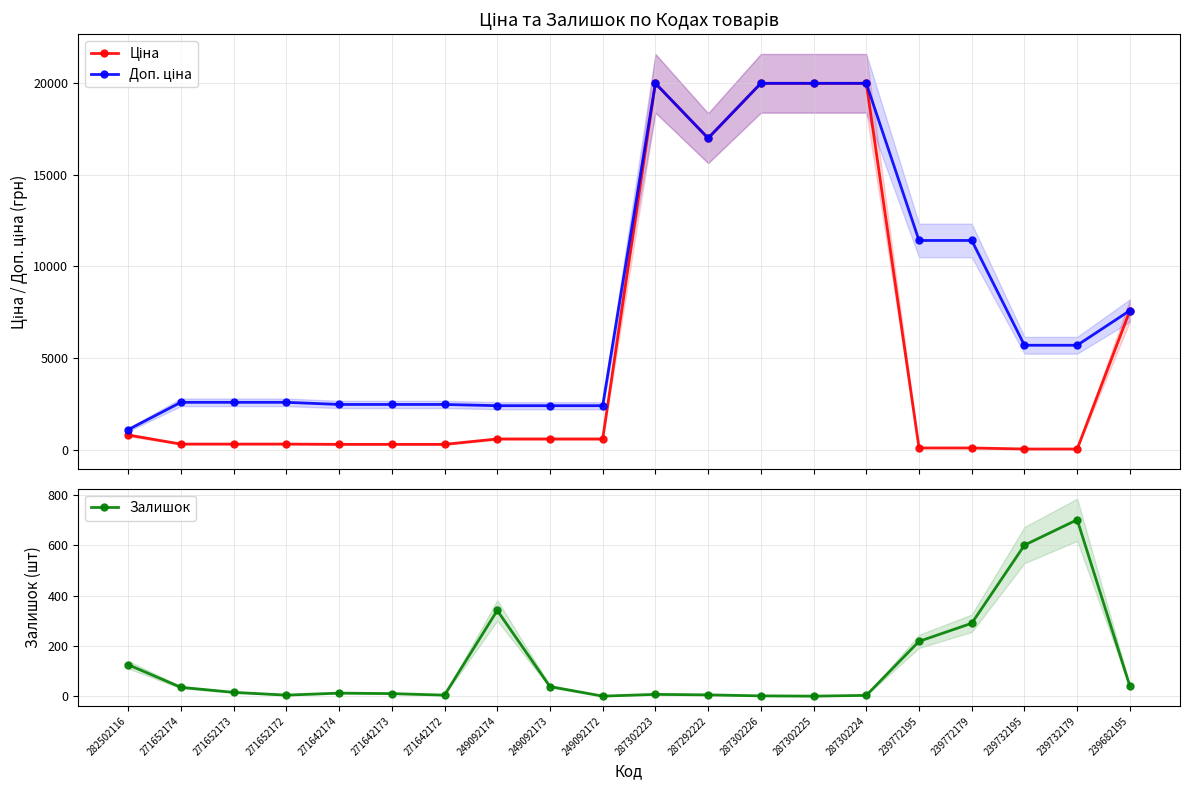

At which label does Залишок first exceed 15?

282502116